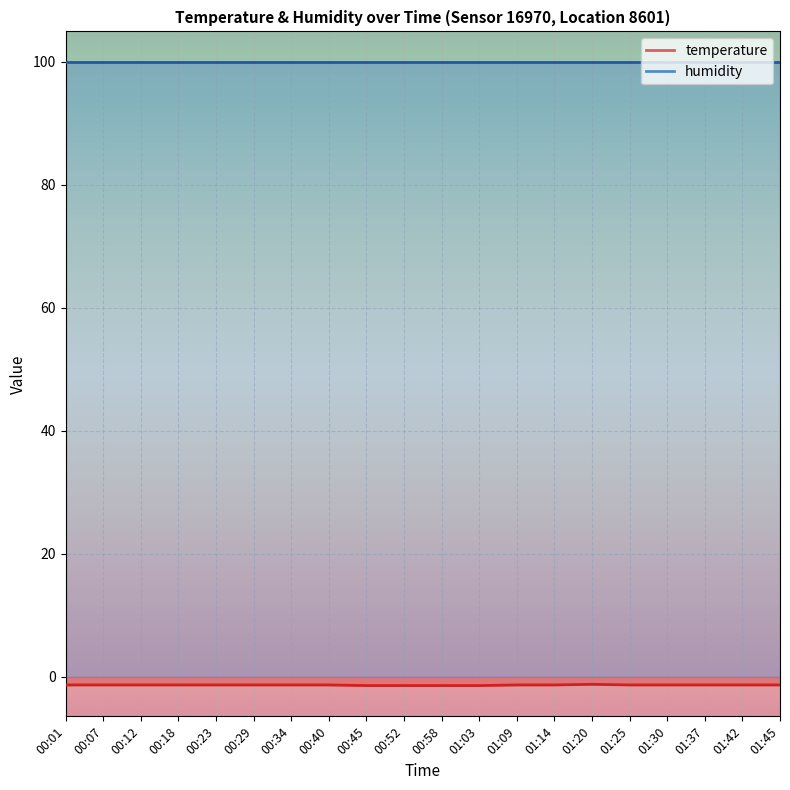

What is the label of the 10th point from the left?

00:52